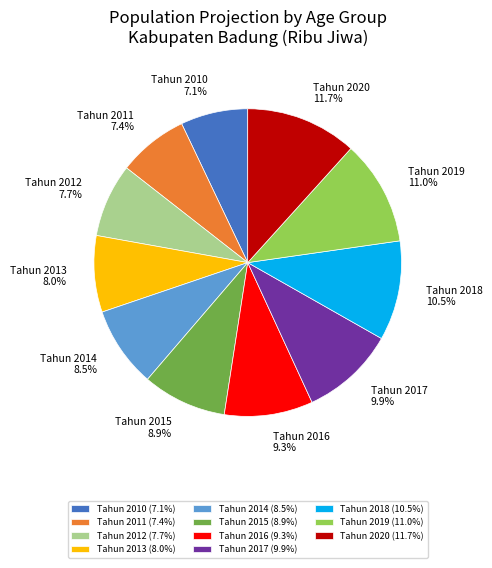

Does any single category account for the majority?

No